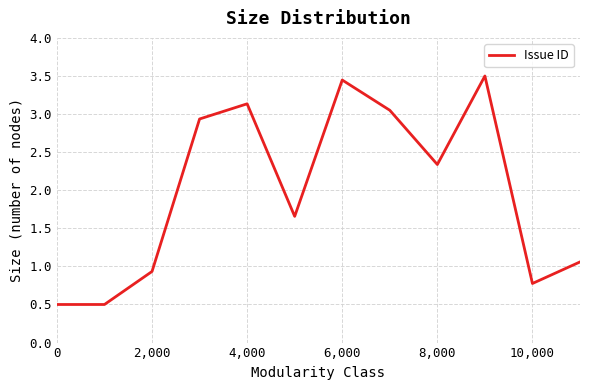

What is the smallest value displayed?

0.5